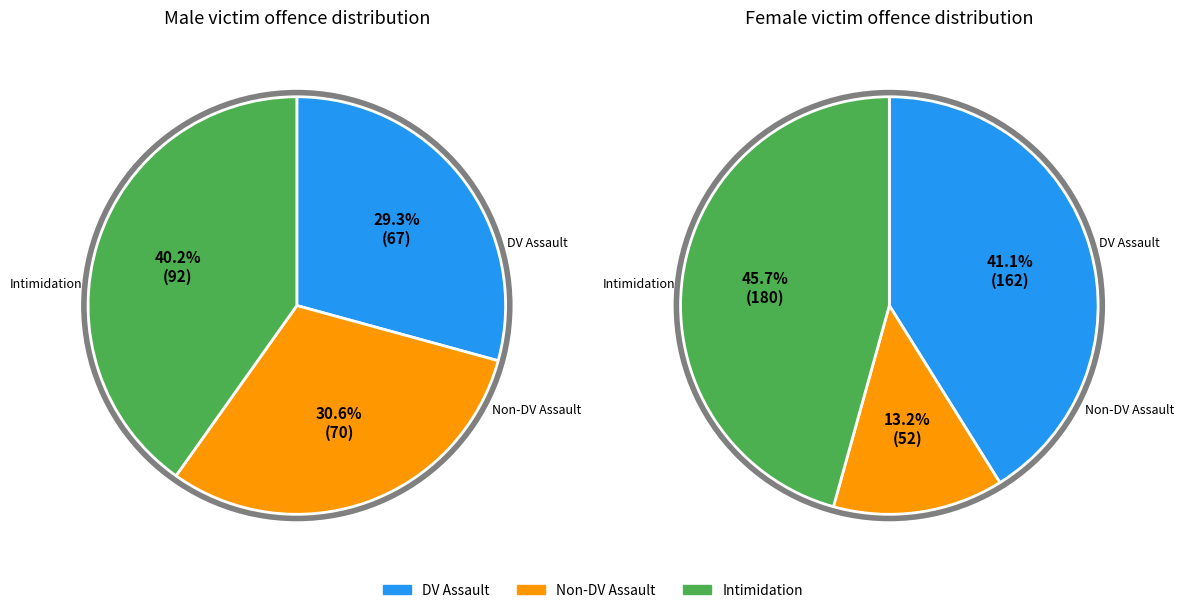

Combined, what portion of the pie is Non-domestic violence related assault and Intimidation, stalking and harassment?

70.7%